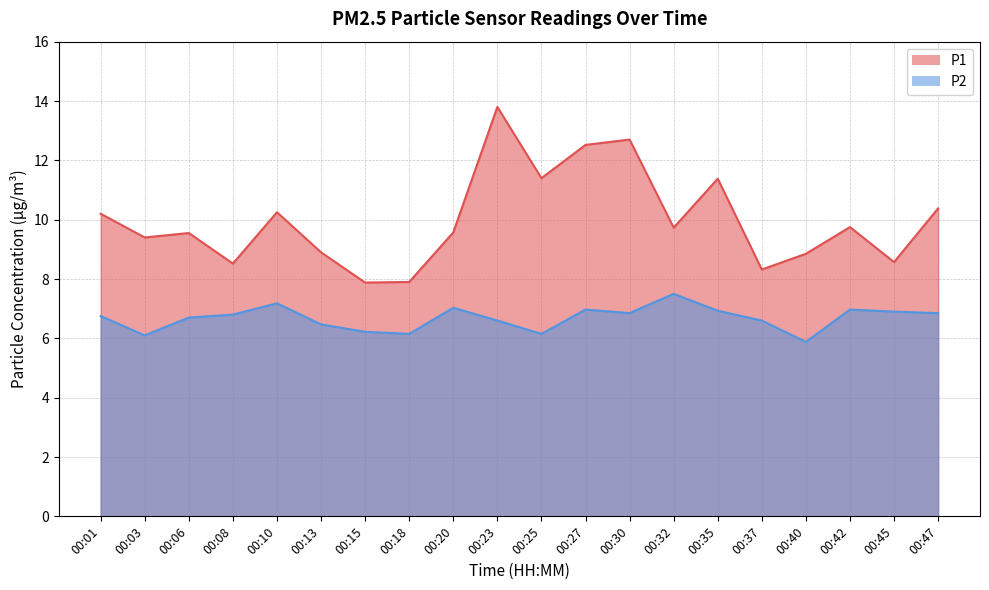

Reading right to left, list all the values displayed in this chart.

P1: 00:47=10.4	00:45=8.6	00:42=9.8	00:40=8.8	00:37=8.3	00:35=11.4	00:32=9.7	00:30=12.7	00:27=12.5	00:25=11.4	00:23=13.8	00:20=9.6	00:18=7.9	00:15=7.9	00:13=8.9	00:10=10.2	00:08=8.5	00:06=9.6	00:03=9.4	00:01=10.2
P2: 00:47=6.8	00:45=6.9	00:42=7.0	00:40=5.9	00:37=6.6	00:35=6.9	00:32=7.5	00:30=6.8	00:27=7.0	00:25=6.2	00:23=6.6	00:20=7.0	00:18=6.2	00:15=6.2	00:13=6.5	00:10=7.2	00:08=6.8	00:06=6.7	00:03=6.1	00:01=6.8